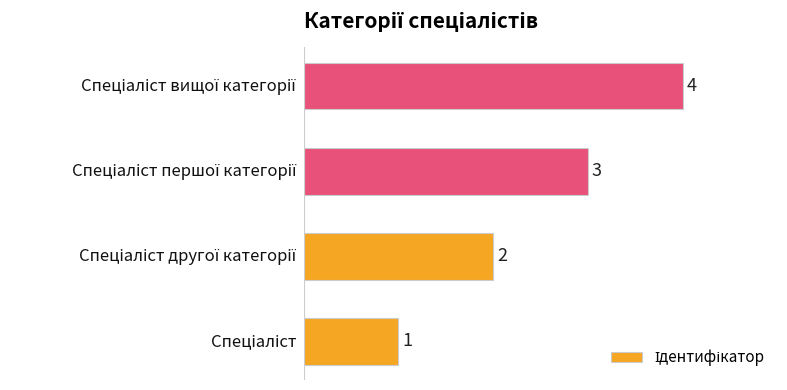

What is the maximum value shown in the chart?

4